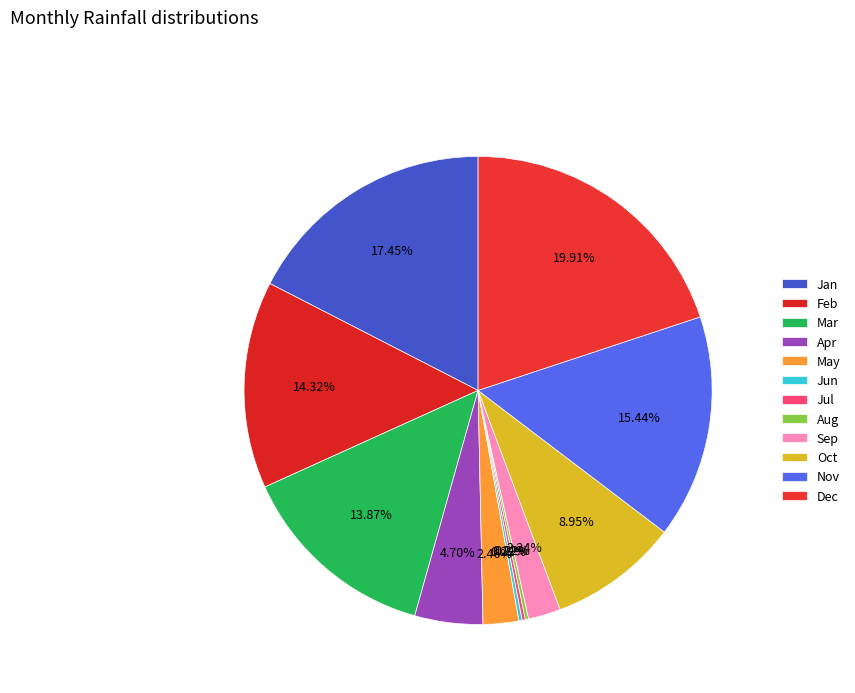

Between Nov and Aug, which is larger?

Nov